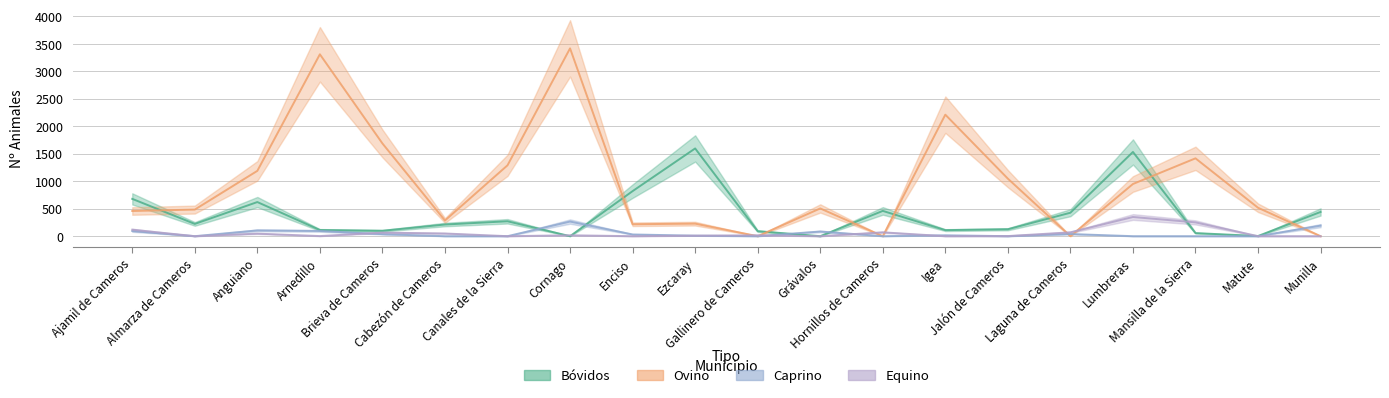

Which series has the largest total across all categories?

Ovino